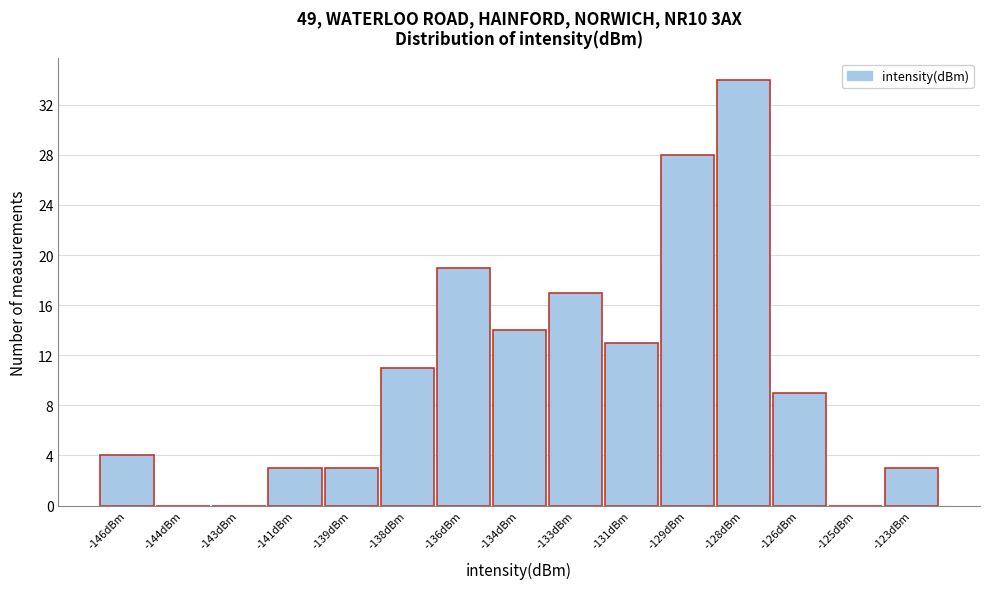

Reading right to left, list all the values displayed in this chart.

-123dBm=3	-125dBm=0	-126dBm=9	-128dBm=34	-129dBm=28	-131dBm=13	-133dBm=17	-134dBm=14	-136dBm=19	-138dBm=11	-139dBm=3	-141dBm=3	-143dBm=0	-144dBm=0	-146dBm=4